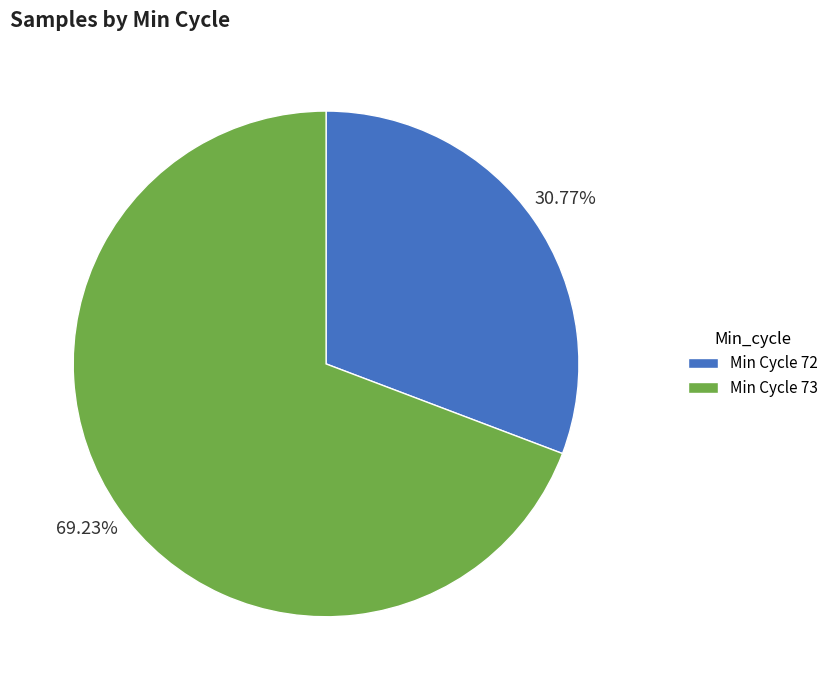

Do Min Cycle 73 and Min Cycle 72 together represent more than half of the pie?

Yes